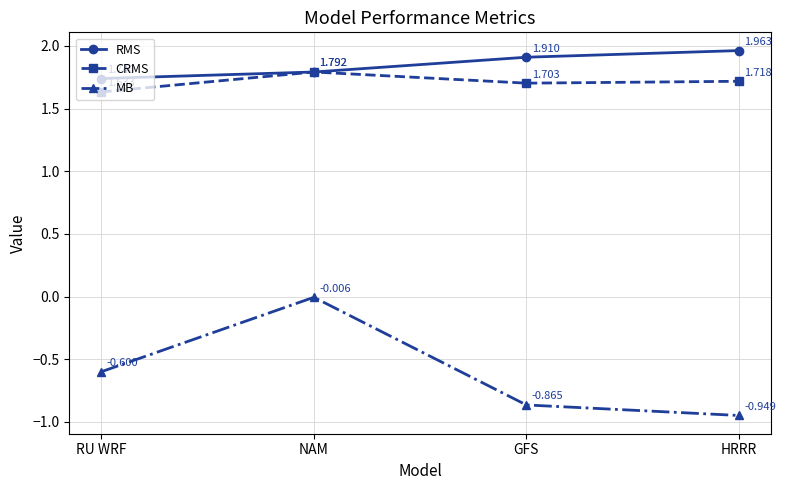

The RMS series shows 1.8 at NAM. True or false?

True